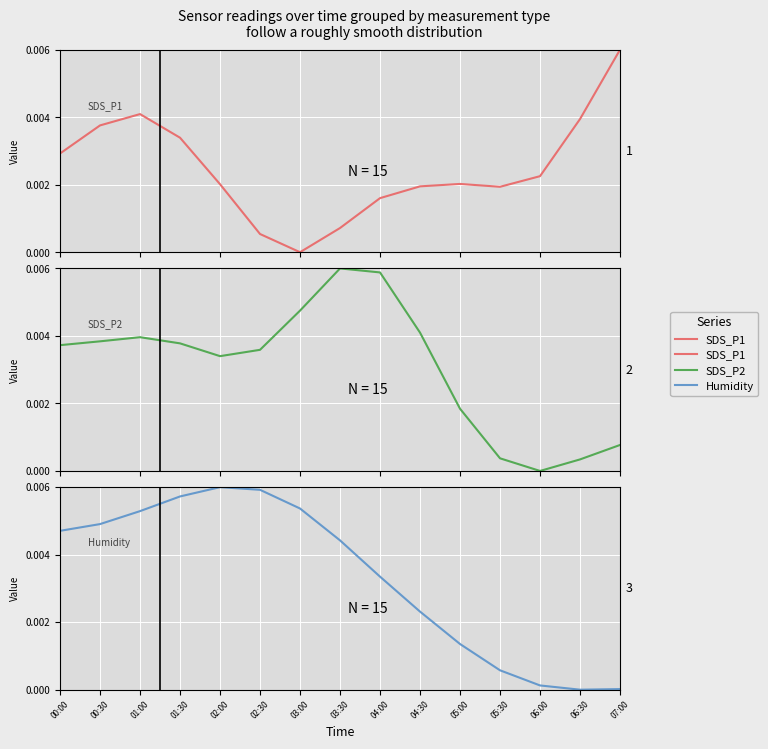

List the series in order of their overall mean, lowest first.

SDS_P1, SDS_P2, Humidity